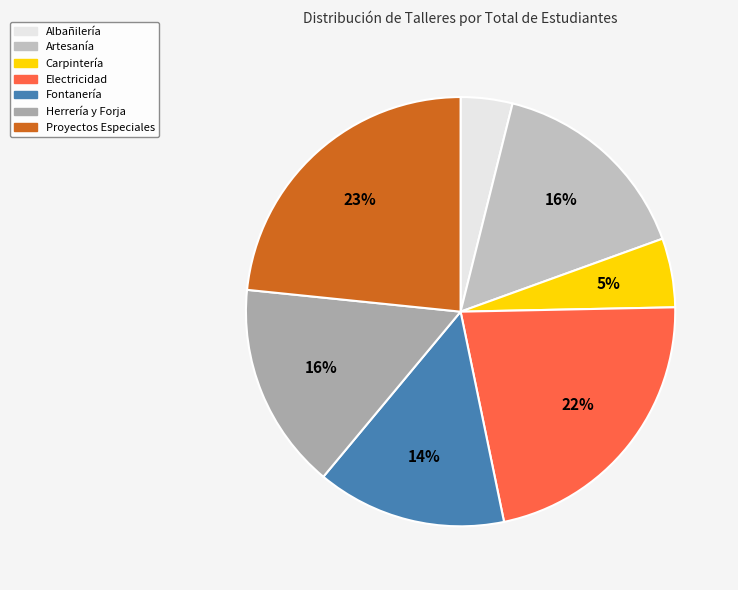

Combined, do Carpintería and Artesanía account for over 50%?

No